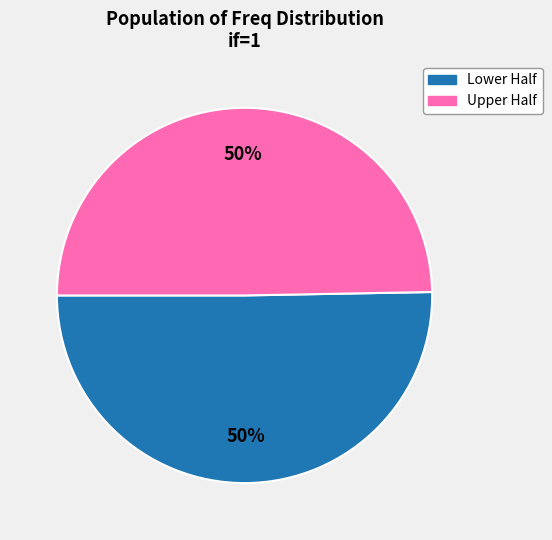

To the nearest percent, what is the average slice percentage?

50%